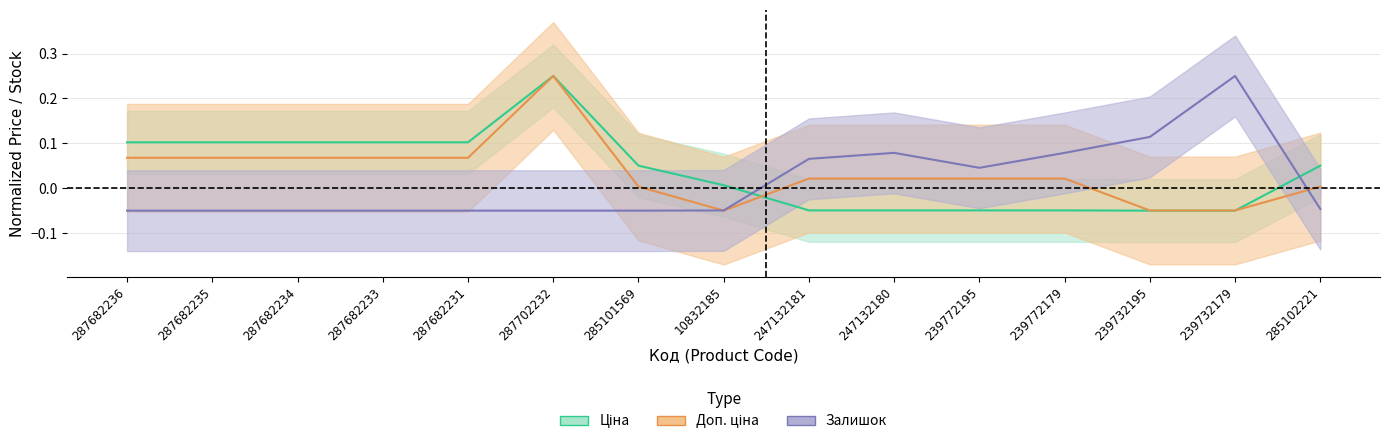

Which series has the largest total across all categories?

Ціна